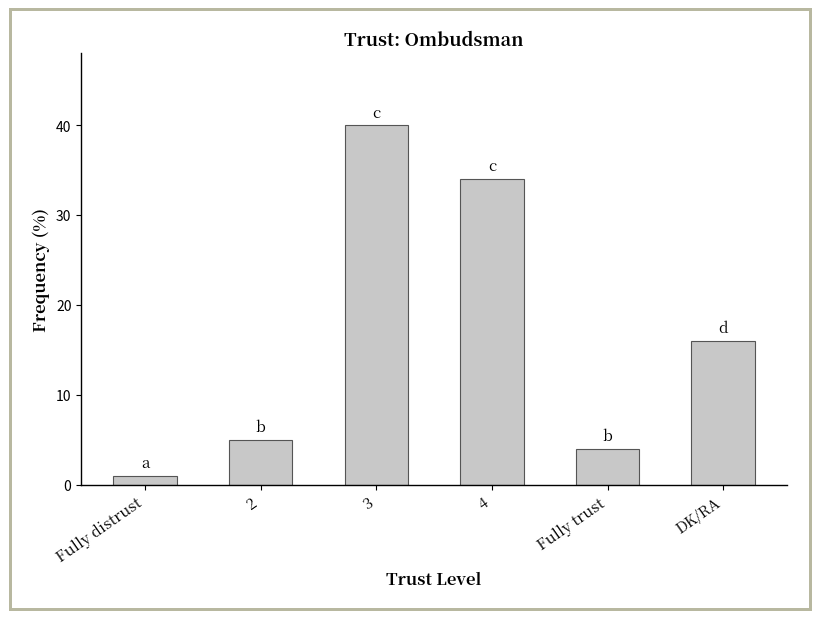

Where does the data first go above 16?

3